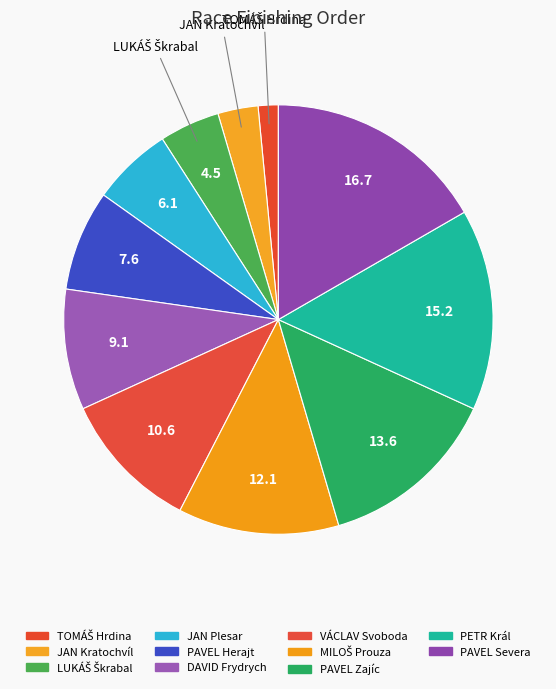

Rank the categories by value from lowest to highest.

TOMÁŠ Hrdina, JAN Kratochvíl, LUKÁŠ Škrabal, JAN Plesar, PAVEL Herajt, DAVID Frydrych, VÁCLAV Svoboda, MILOŠ Prouza, PAVEL Zajíc, PETR Král, PAVEL Severa